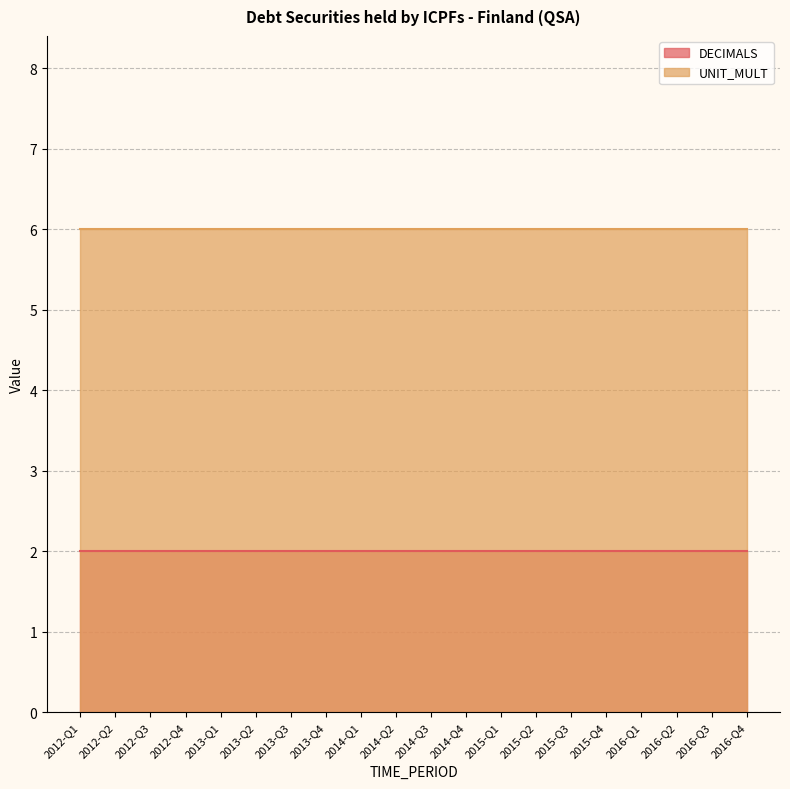

What is the sum of all UNIT_MULT values?

120